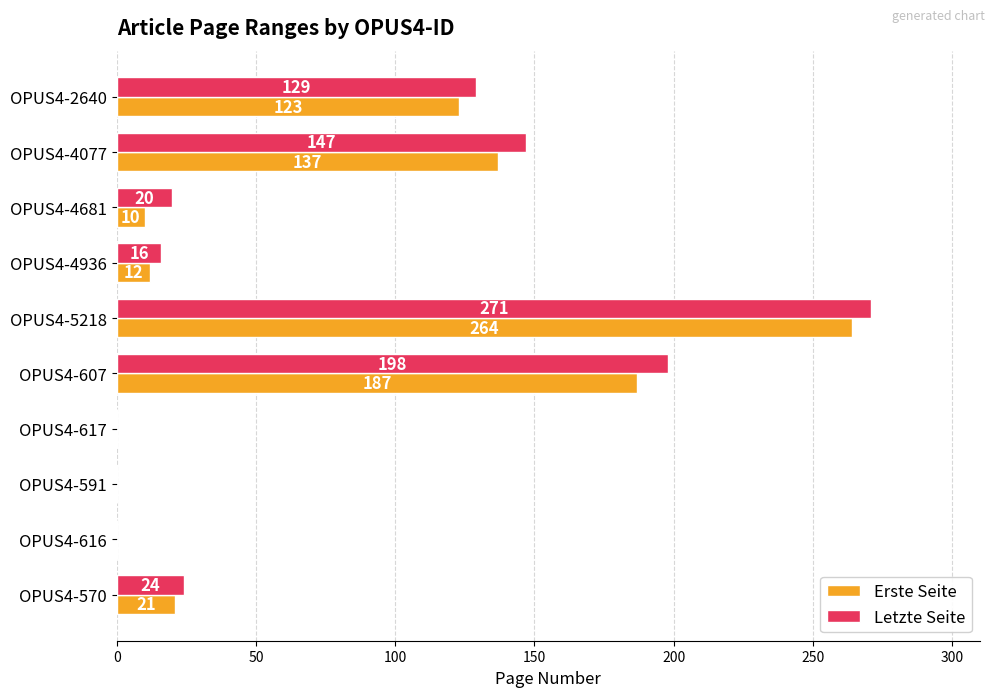

What is the total value across all series at OPUS4-570?

45